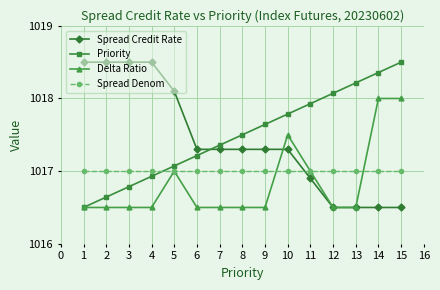

Does the chart display data point markers on the line(s)?

Yes